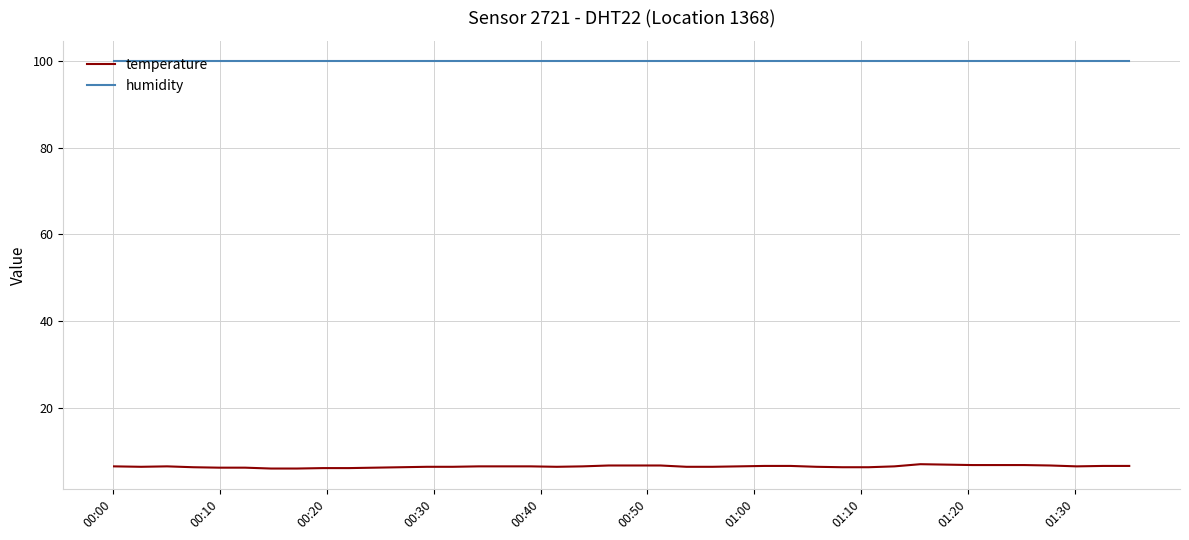

Which series has the largest total across all categories?

humidity